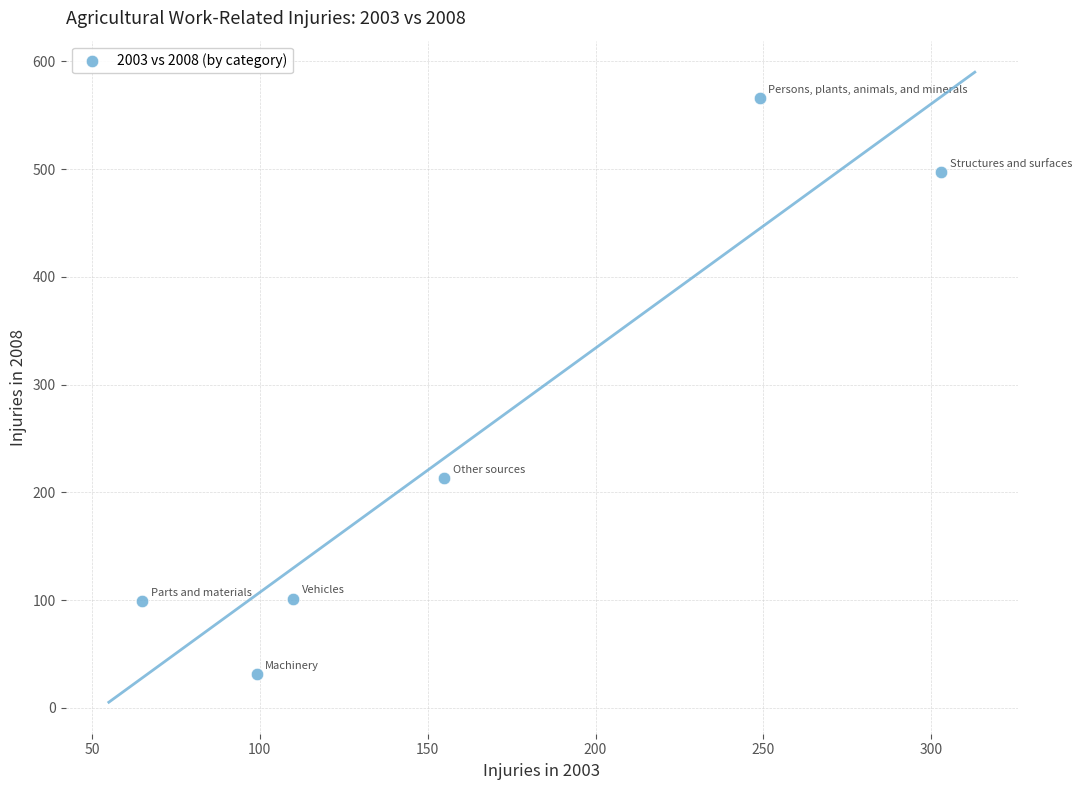

What Y value in the scatter plot is closest to 298?

213